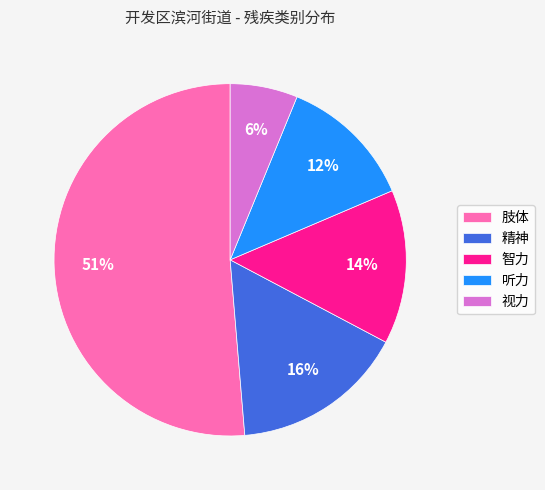

What percentage is the 精神 slice, to the nearest percent?

16%